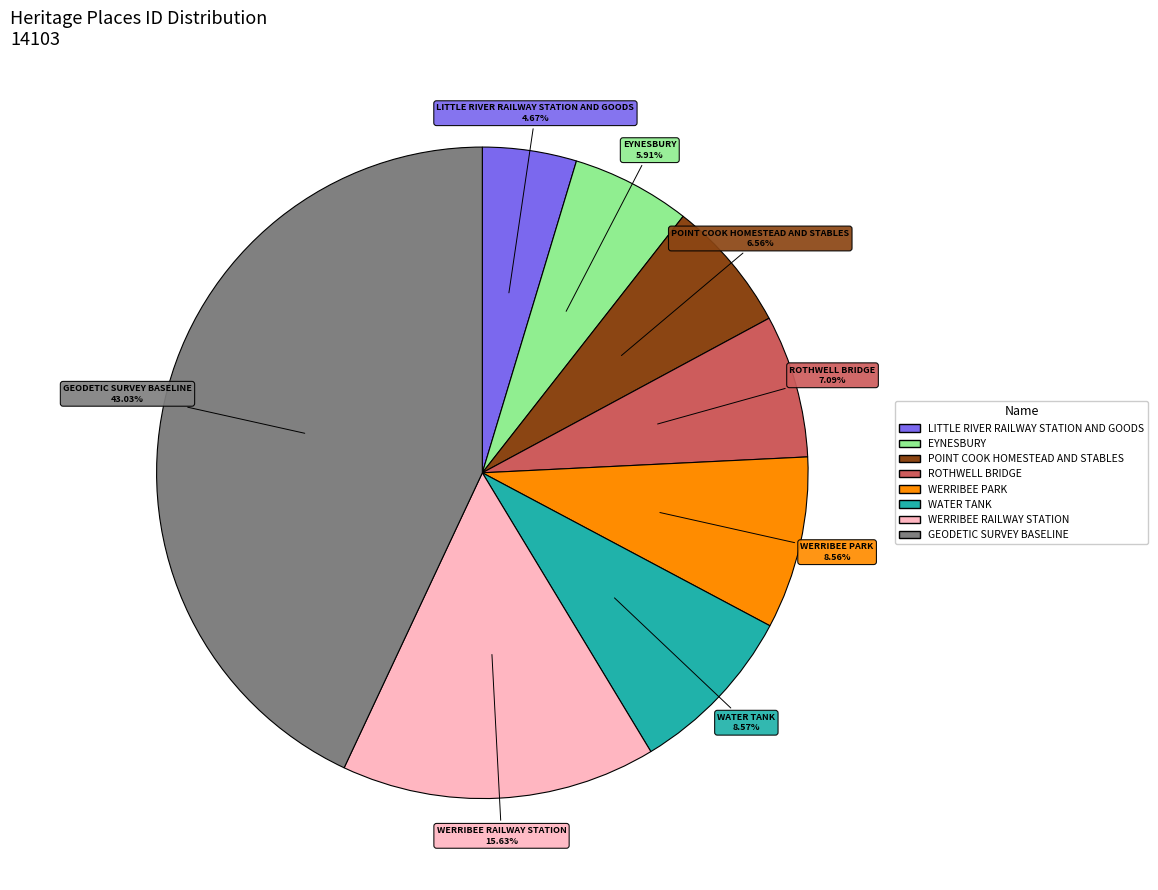

Is WERRIBEE PARK the majority of the pie?

No